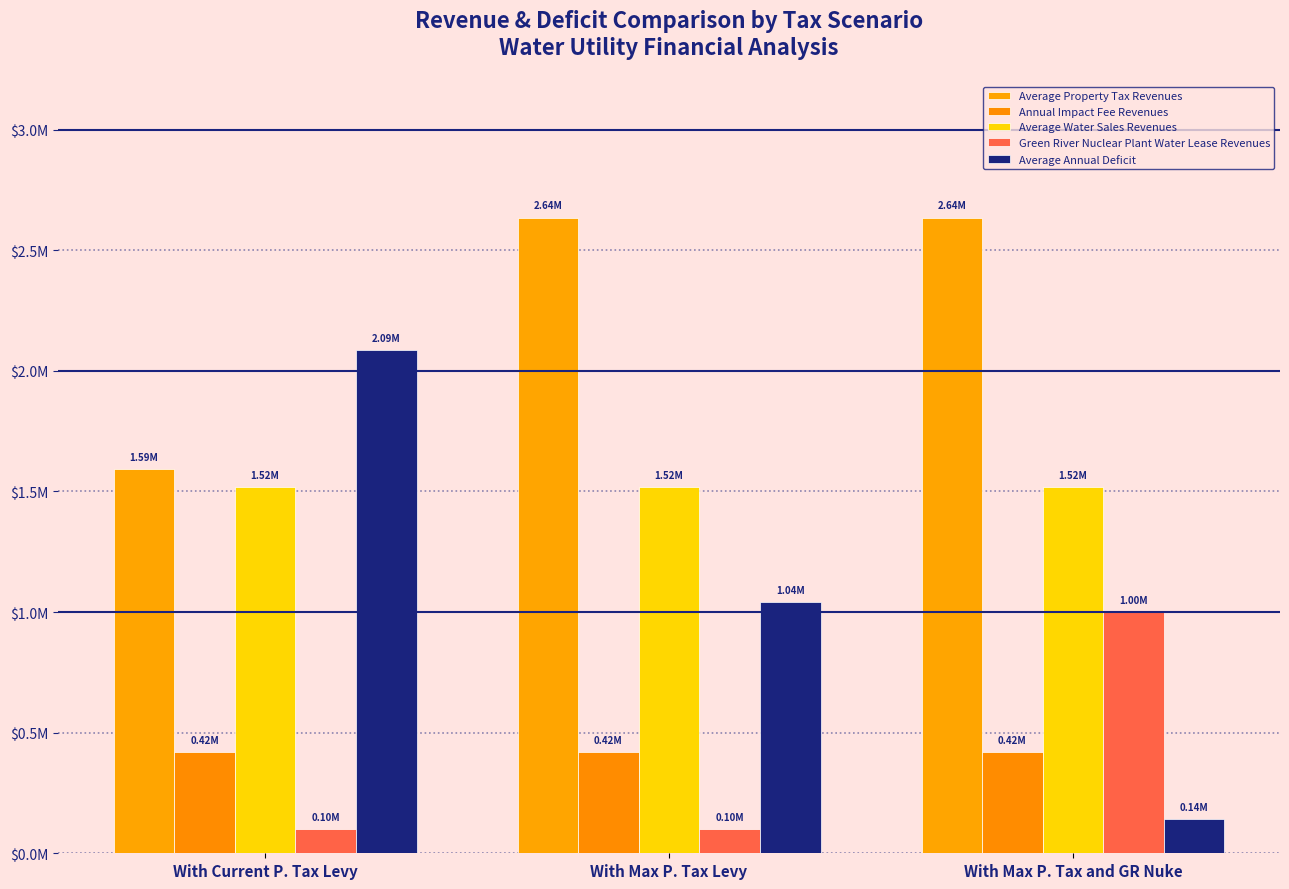

What is the label of the 2nd bar from the right?

With Max P. Tax Levy